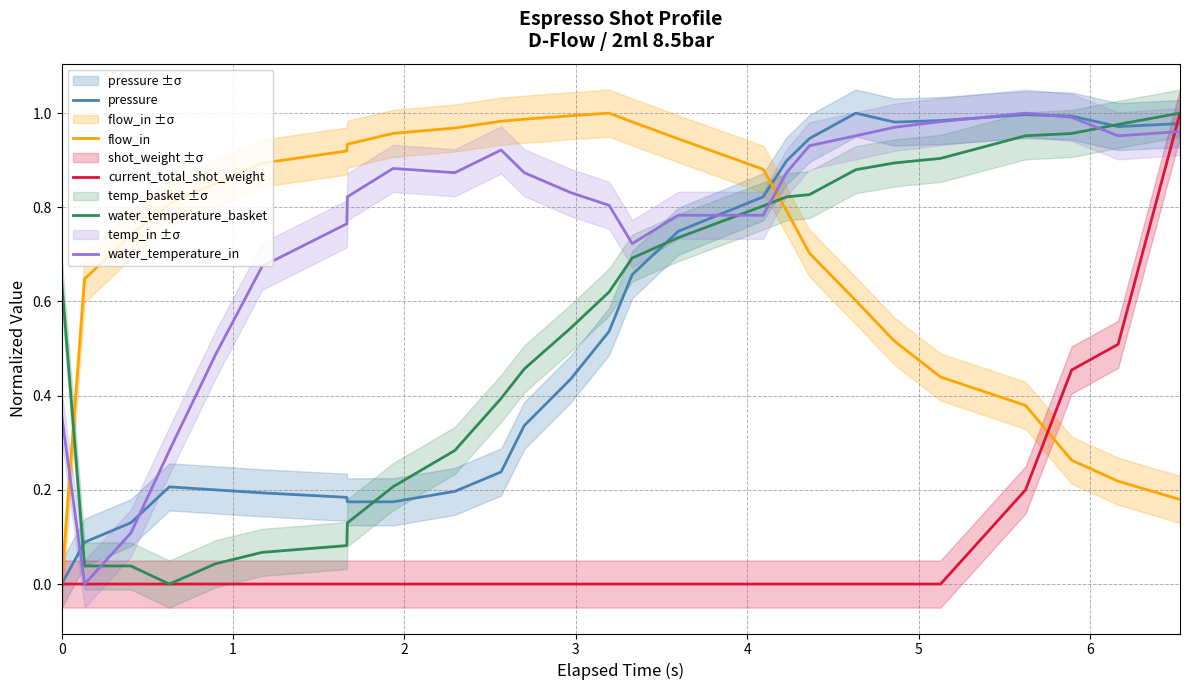

Which series ends up on top after the final intersection of flow_in and water_temperature_in?

water_temperature_in